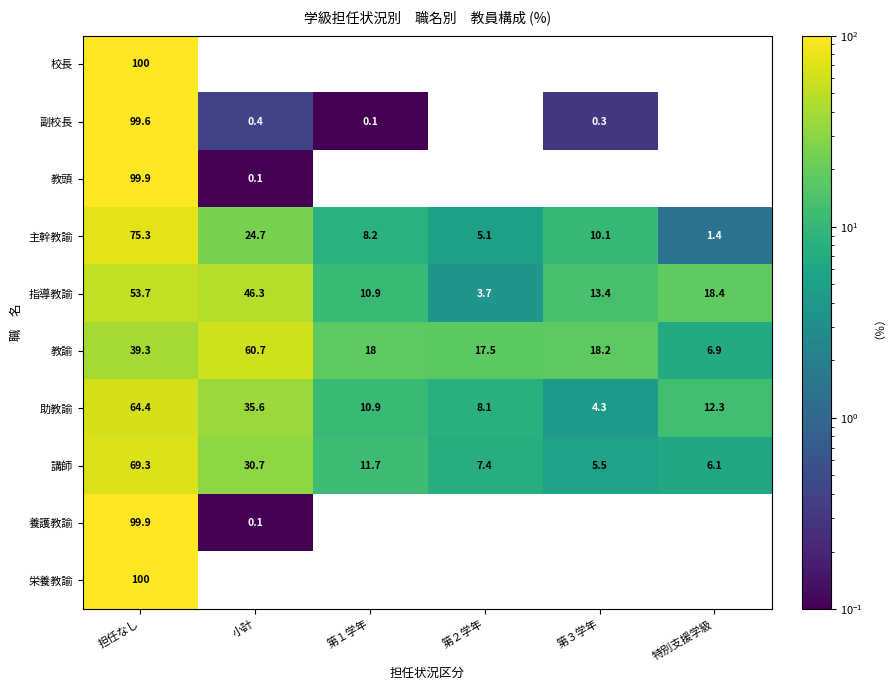

Where is 教諭 nearest to the value 33?

担任なし